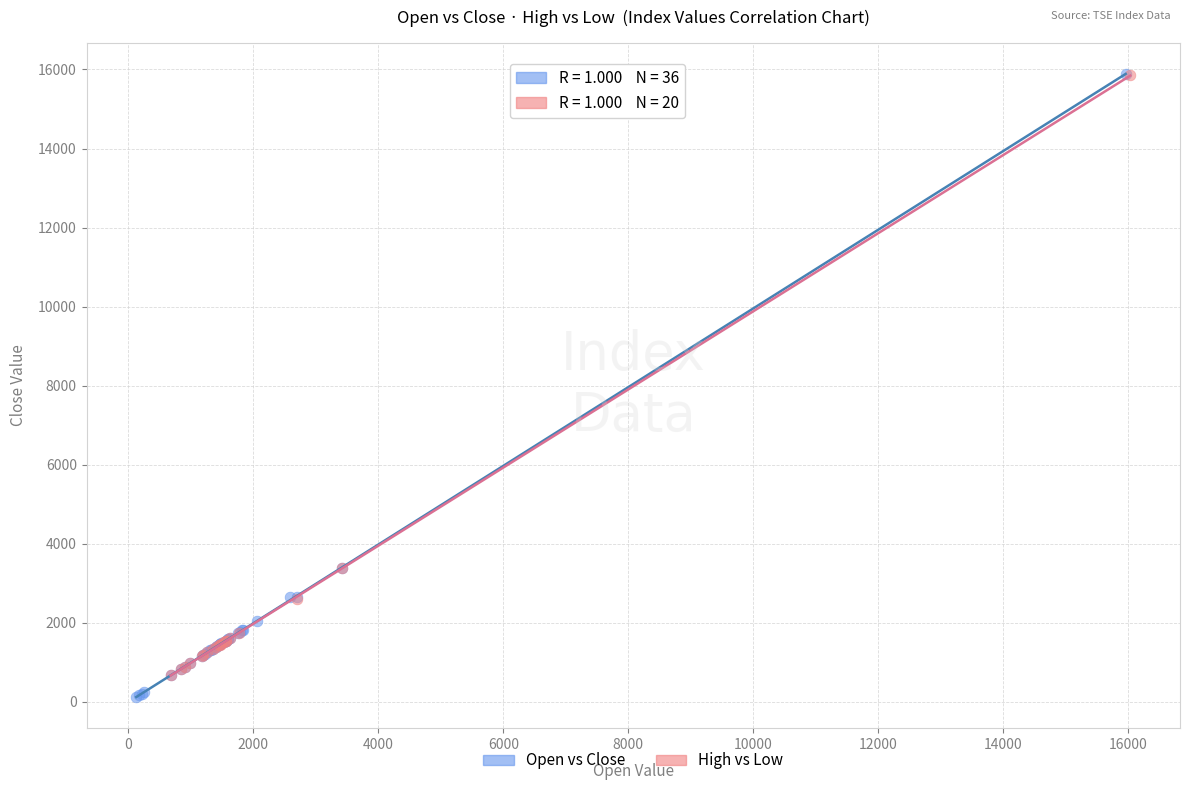

Which series has the largest Y range (max minus min)?

Open vs Close